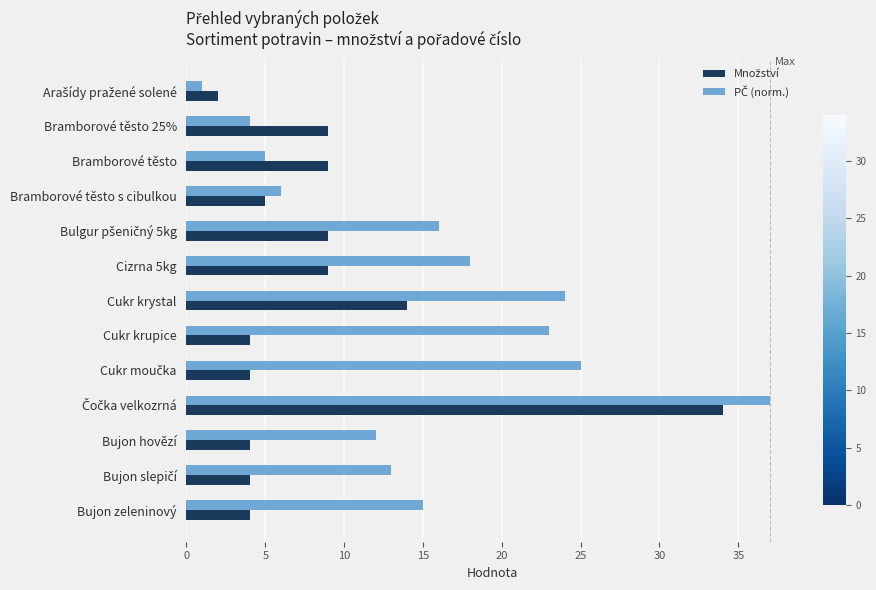

What is the total value across all series at Bujon zeleninový?

19